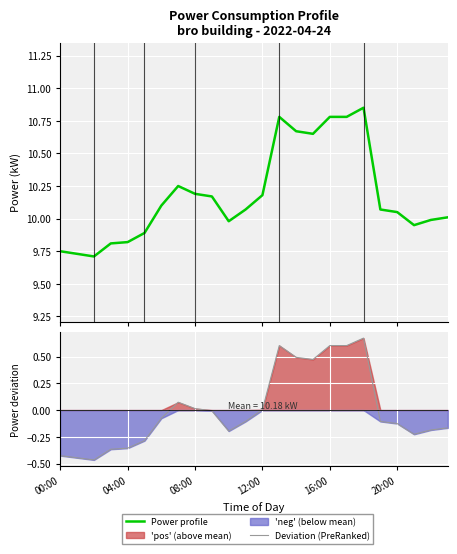

Between 17 and 14, which is larger?

17